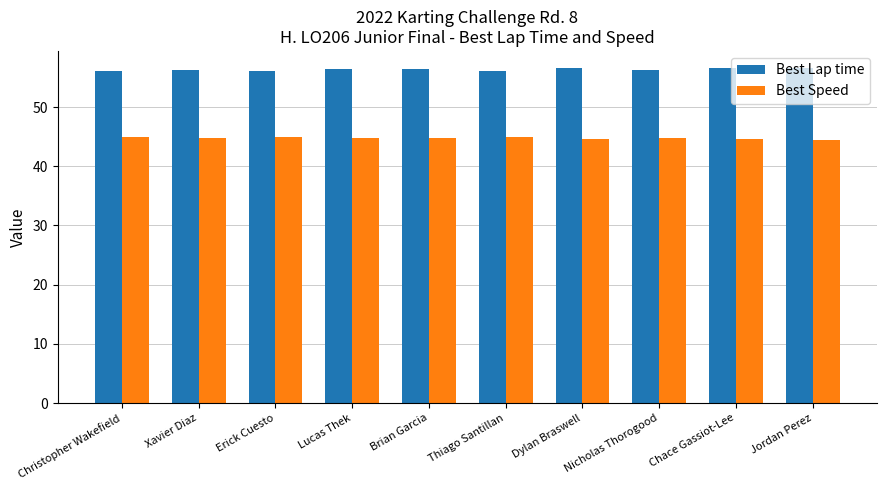

What is the maximum value shown in the chart?

56.7